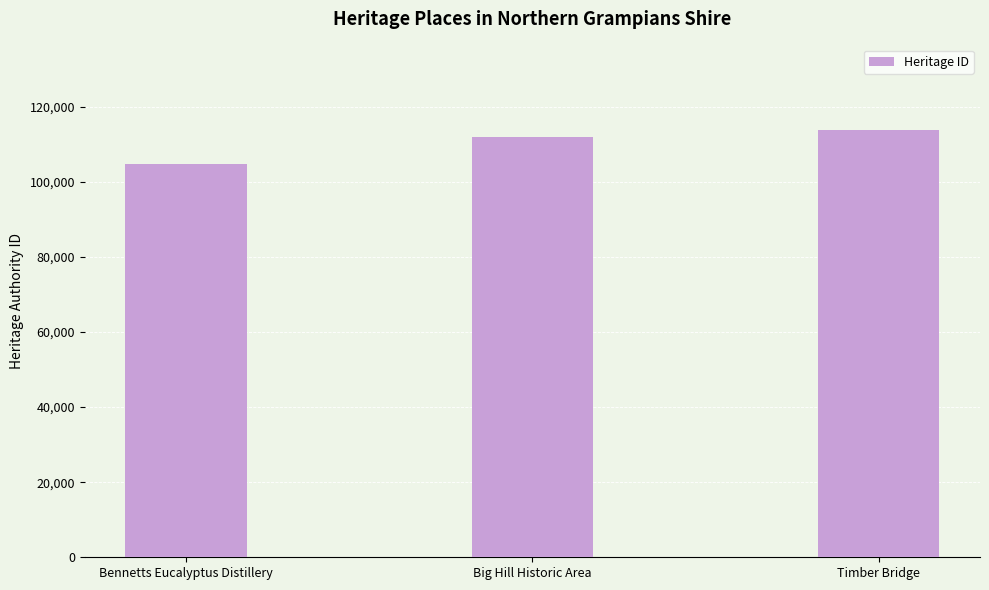

What is the sum of all values?

330624